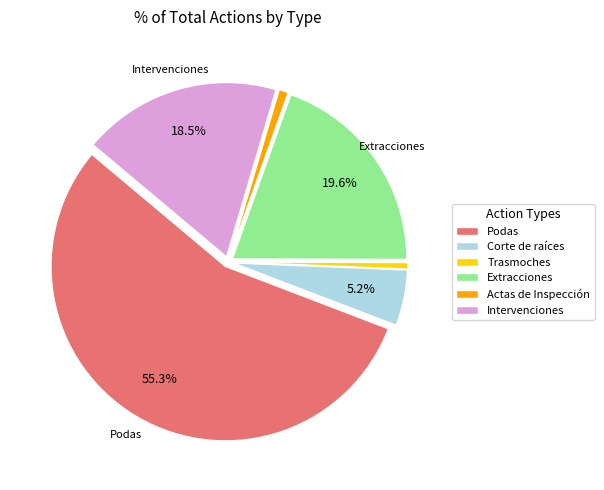

Count the number of slices in the pie.

6